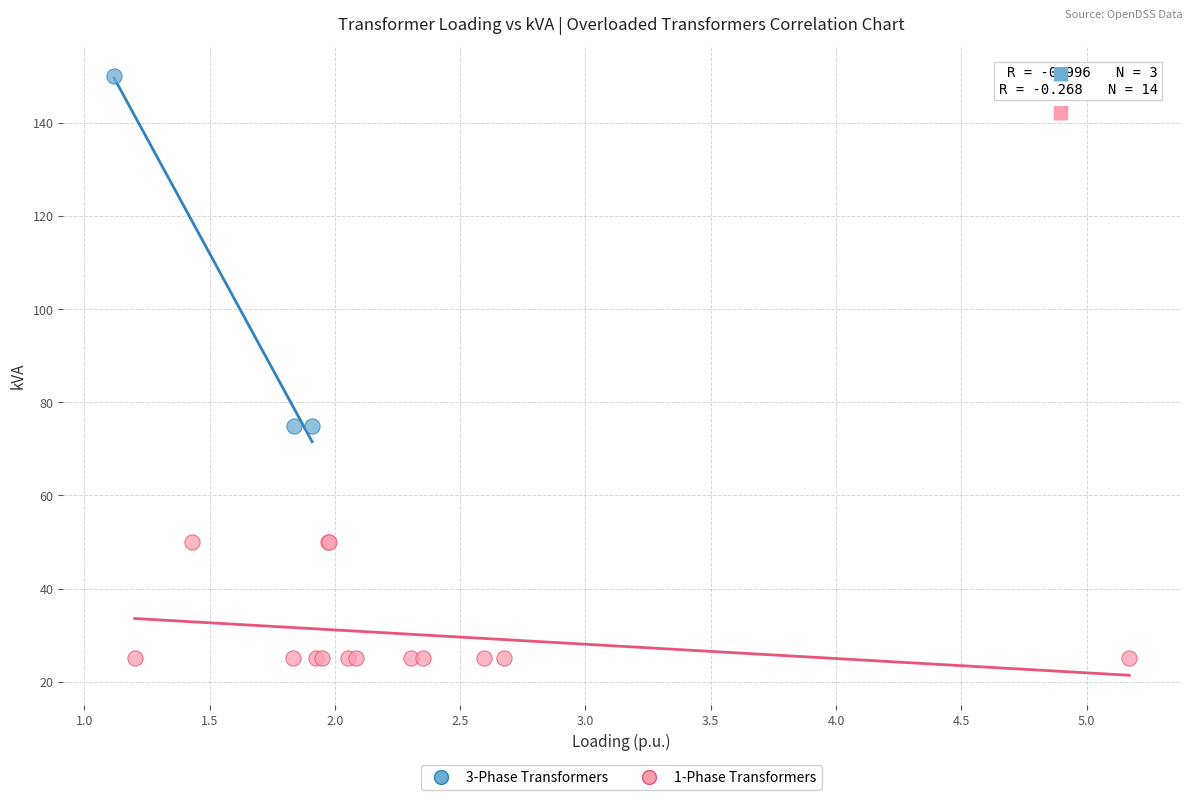

Which series contains the lowest Y value?

1-Phase Transformers